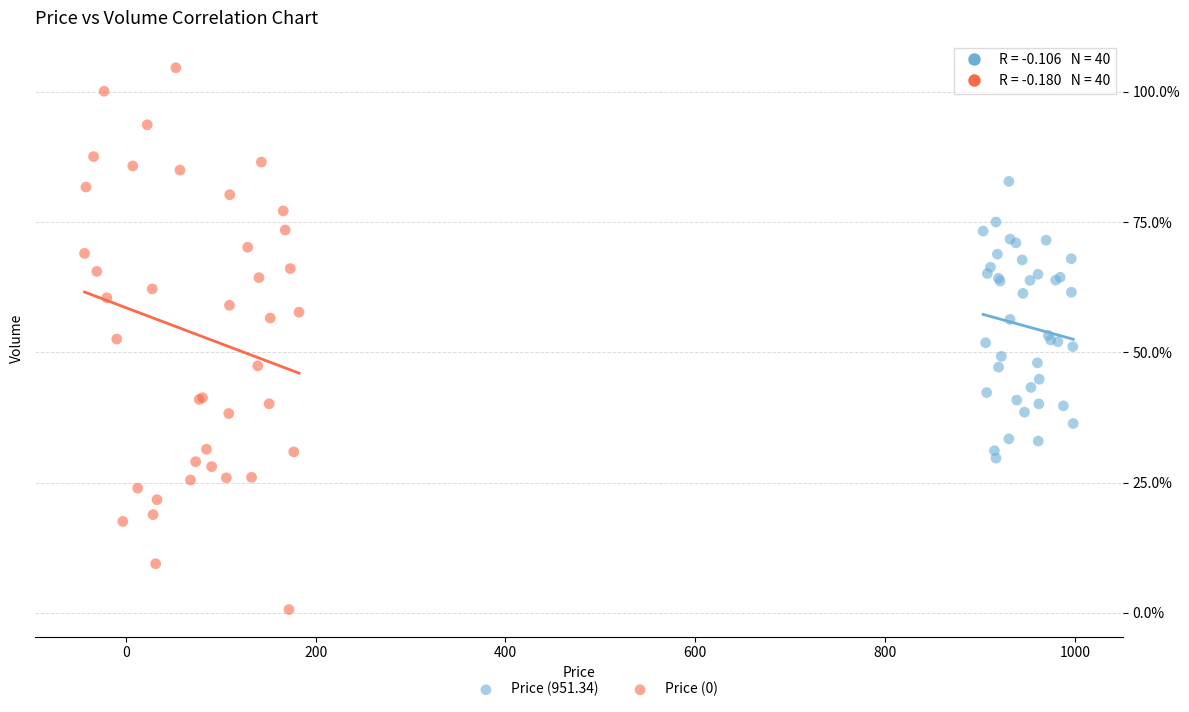

Which series reaches the minimum Y coordinate?

Price (0)